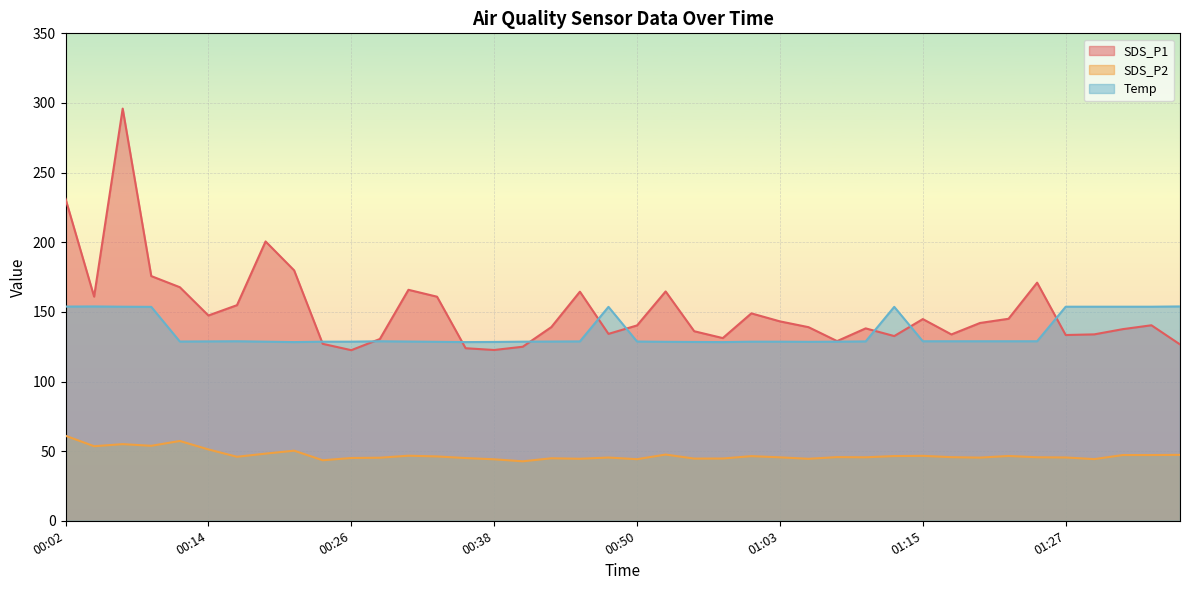

Reading left to right, what are all the values shown in this chart?

SDS_P1: 00:02=231.2	00:04=160.9	00:07=295.9	00:09=175.7	00:12=167.7	00:14=147.4	00:16=154.8	00:19=200.6	00:21=179.8	00:24=127.0	00:26=122.5	00:29=130.5	00:31=165.8	00:33=160.9	00:36=123.9	00:38=122.6	00:41=125.0	00:43=139.1	00:46=164.5	00:48=134.2	00:50=140.3	00:53=164.7	00:55=136.1	00:58=131.2	01:00=148.9	01:03=143.2	01:05=139.0	01:07=129.0	01:10=138.2	01:12=132.6	01:15=144.8	01:17=133.8	01:20=142.0	01:22=145.1	01:24=171.0	01:27=133.4	01:29=133.8	01:32=137.6	01:34=140.4	01:37=126.6
SDS_P2: 00:02=61.0	00:04=53.5	00:07=55.0	00:09=53.8	00:12=57.3	00:14=51.2	00:16=46.0	00:19=48.2	00:21=50.3	00:24=43.5	00:26=45.1	00:29=45.3	00:31=46.7	00:33=46.2	00:36=45.0	00:38=44.1	00:41=42.7	00:43=44.9	00:46=44.5	00:48=45.4	00:50=44.2	00:53=47.5	00:55=44.6	00:58=44.7	01:00=46.4	01:03=45.5	01:05=44.5	01:07=45.7	01:10=45.6	01:12=46.5	01:15=46.6	01:17=45.7	01:20=45.4	01:22=46.5	01:24=45.6	01:27=45.5	01:29=44.3	01:32=47.2	01:34=47.2	01:37=47.3
Temp: 00:02=153.8	00:04=153.9	00:07=153.7	00:09=153.6	00:12=128.7	00:14=128.8	00:16=128.9	00:19=128.6	00:21=128.3	00:24=128.6	00:26=128.6	00:29=128.9	00:31=128.7	00:33=128.5	00:36=128.3	00:38=128.4	00:41=128.6	00:43=128.7	00:46=128.8	00:48=153.6	00:50=128.7	00:53=128.5	00:55=128.4	00:58=128.3	01:00=128.6	01:03=128.6	01:05=128.5	01:07=128.6	01:10=128.8	01:12=153.6	01:15=128.9	01:17=128.9	01:20=128.9	01:22=128.9	01:24=128.9	01:27=153.7	01:29=153.7	01:32=153.7	01:34=153.7	01:37=153.9